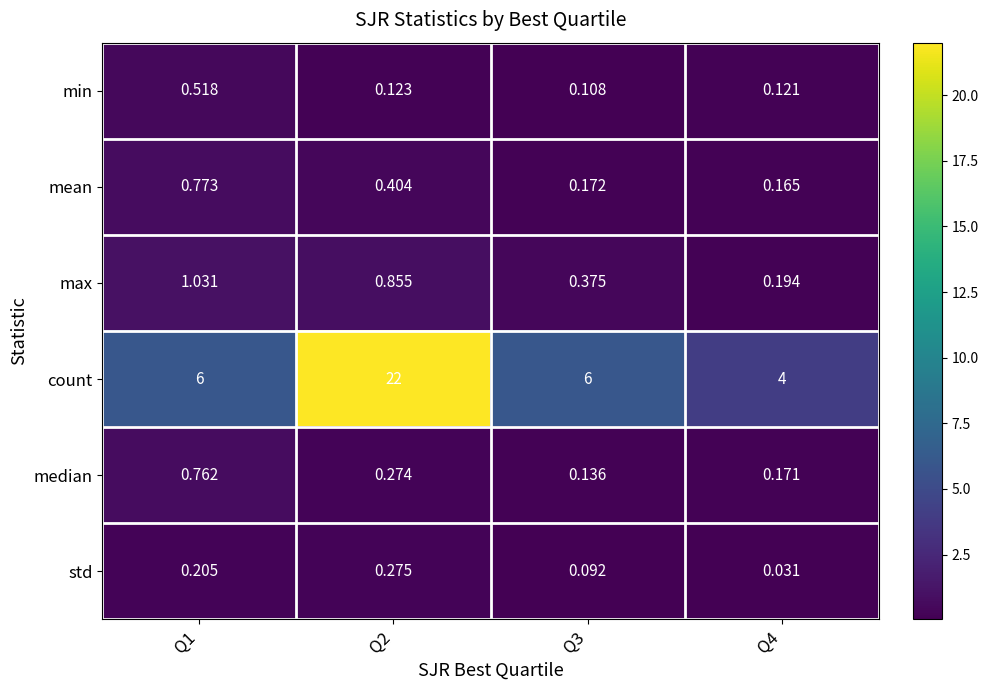

Which series changed the most between Q3 and Q4?

count